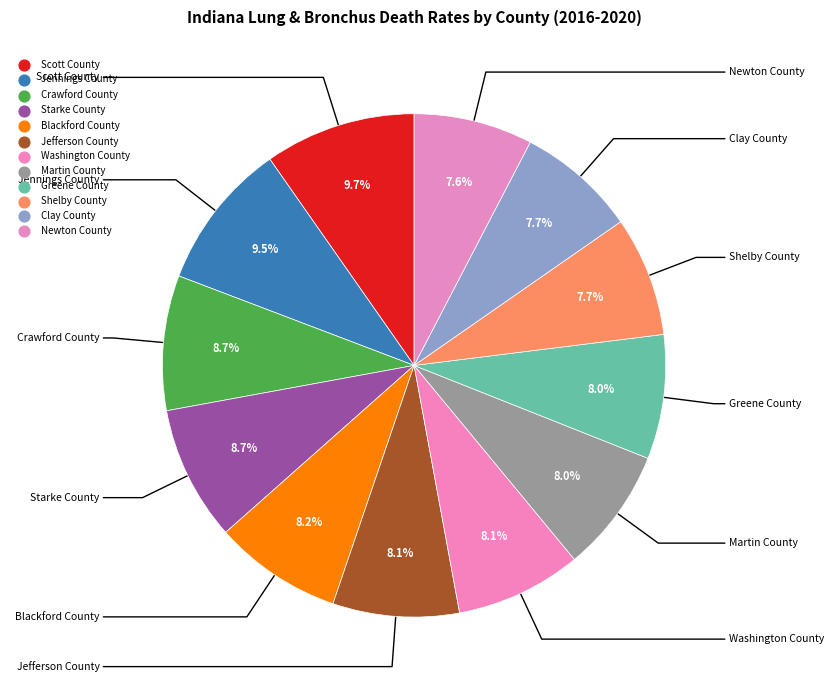

To the nearest percent, what portion does Jefferson County represent?

8%